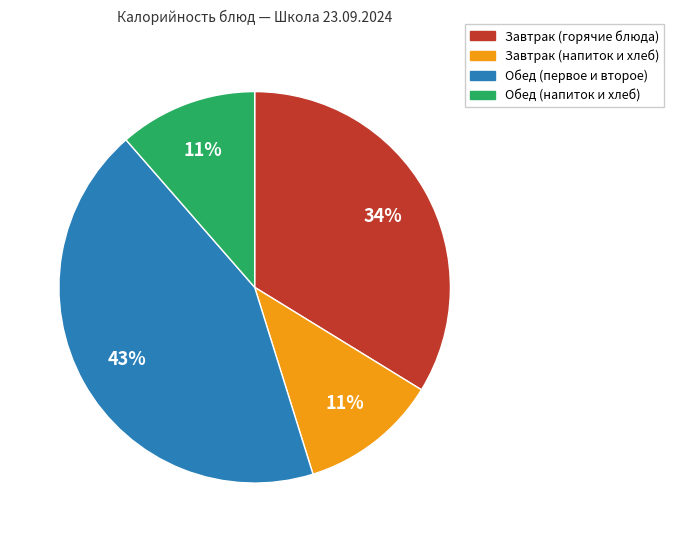

Is there a majority slice in this chart?

No